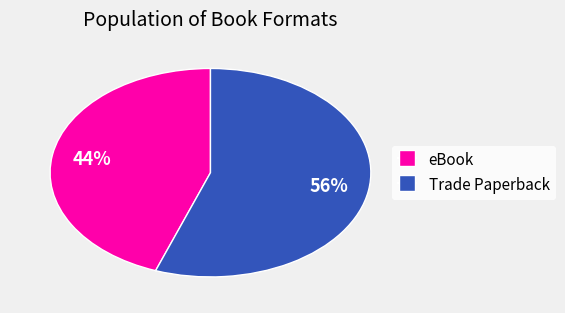

Is there any slice that represents more than half of the pie?

Yes